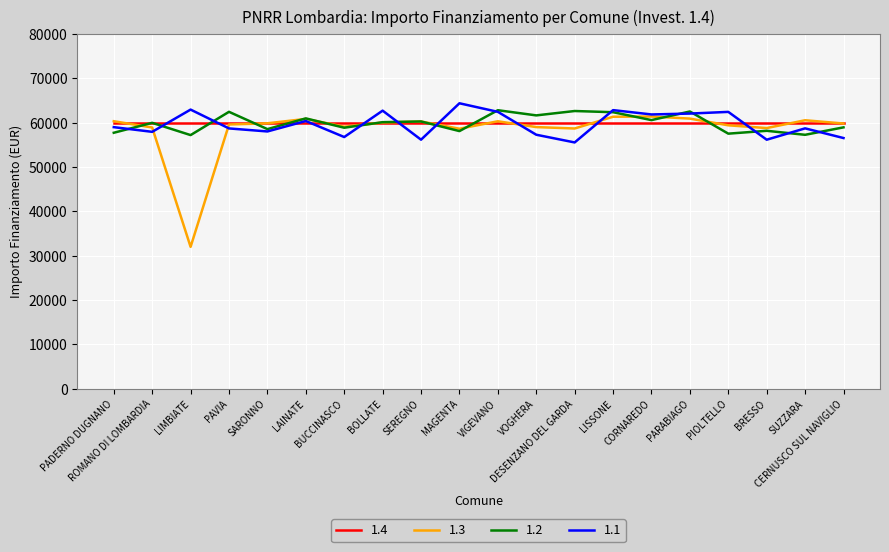

What is the greatest value displayed?

64348.0